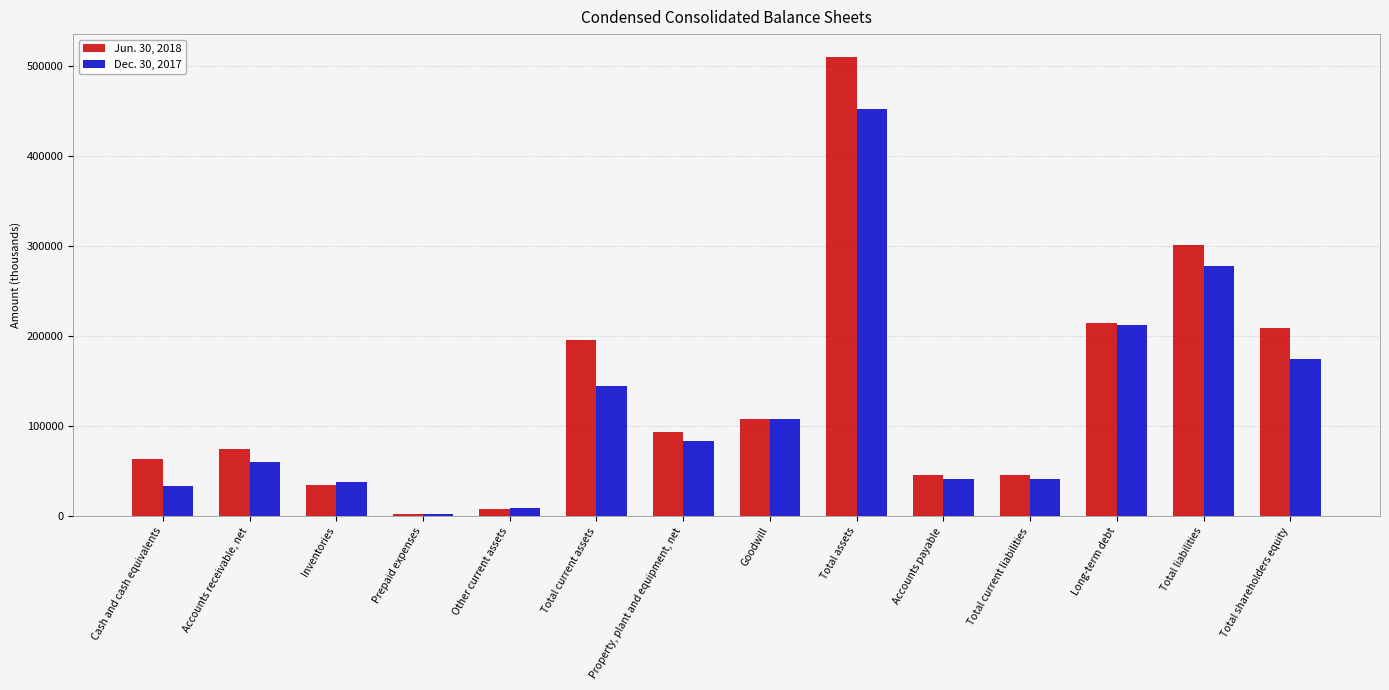

Is the value of Jun. 30, 2018 at Total current assets greater than the value of Dec. 30, 2017 at Total shareholders equity?

Yes